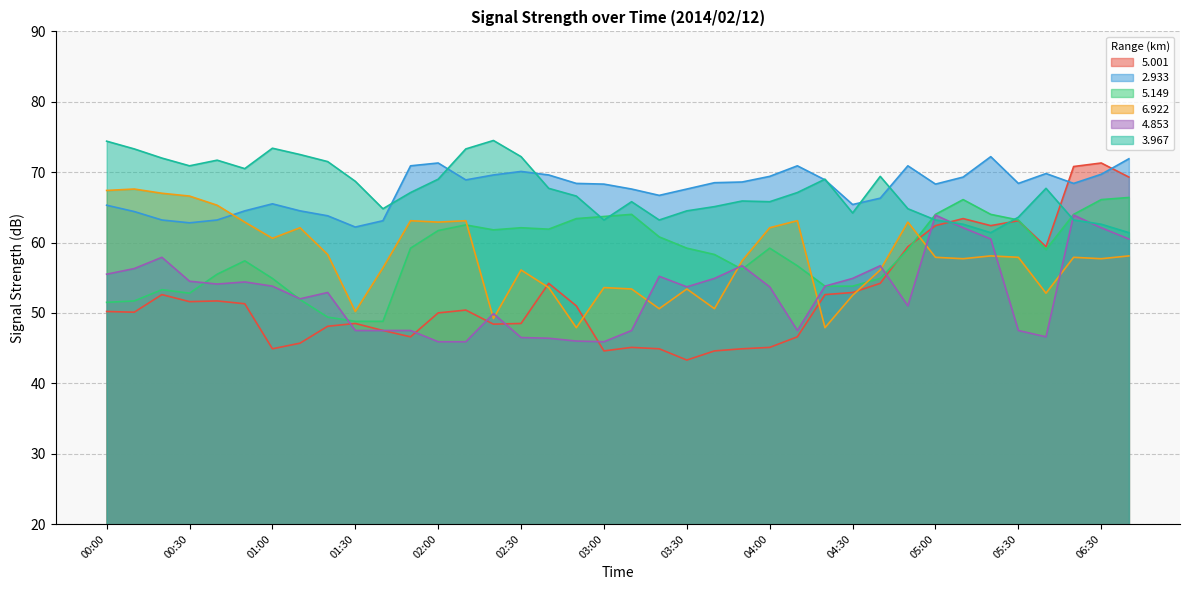

How many times do   5.149 and   6.922 cross each other?

5